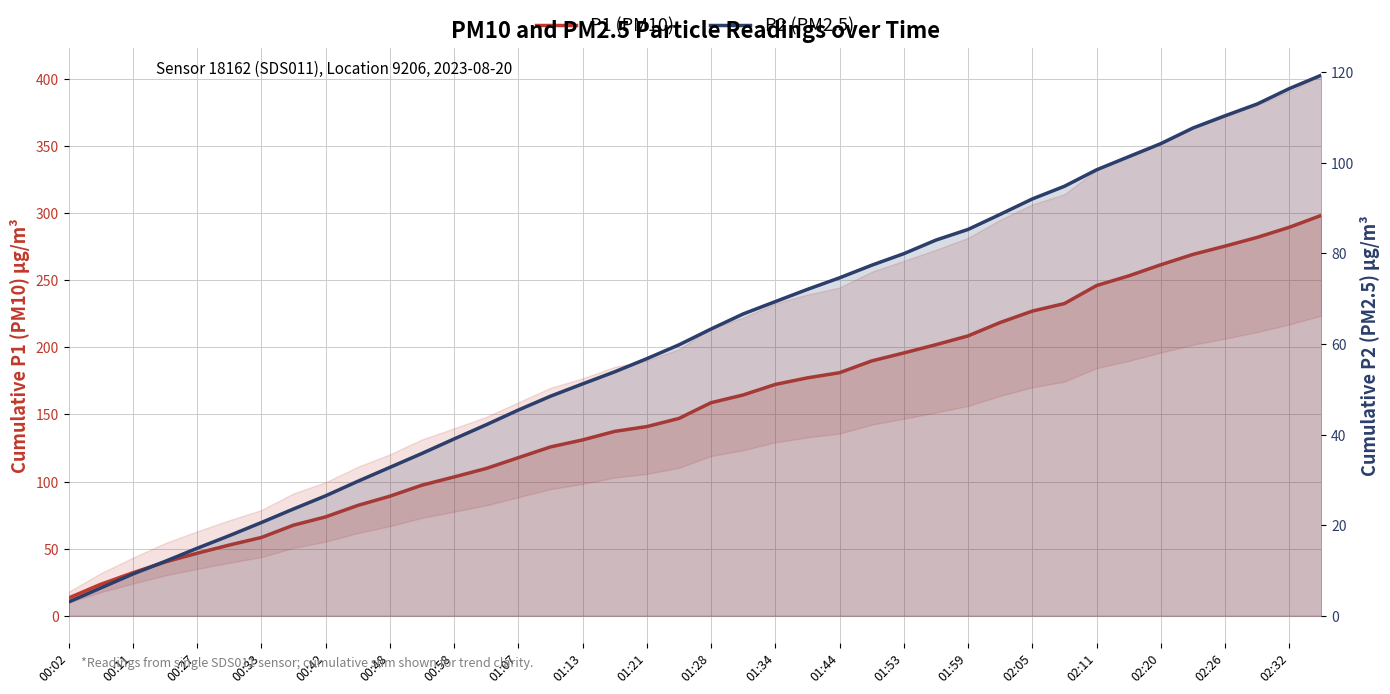

What is the total value across all series at 29?

307.1